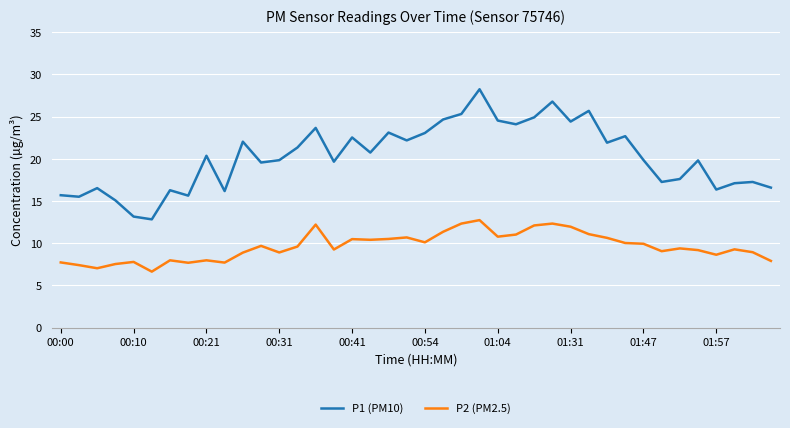

List the series in order of their overall mean, lowest first.

P2 (PM2.5), P1 (PM10)